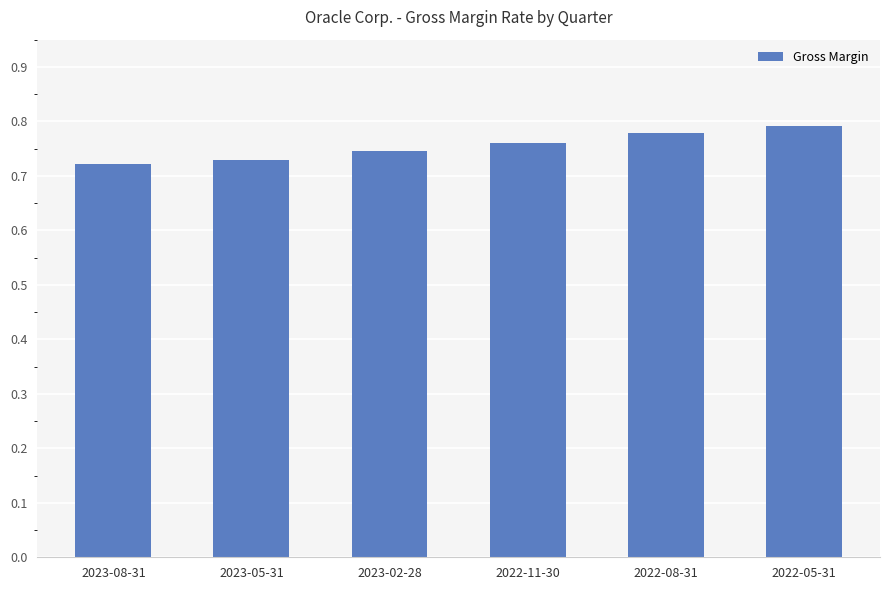

What is the label of the 4th bar from the right?

2023-02-28